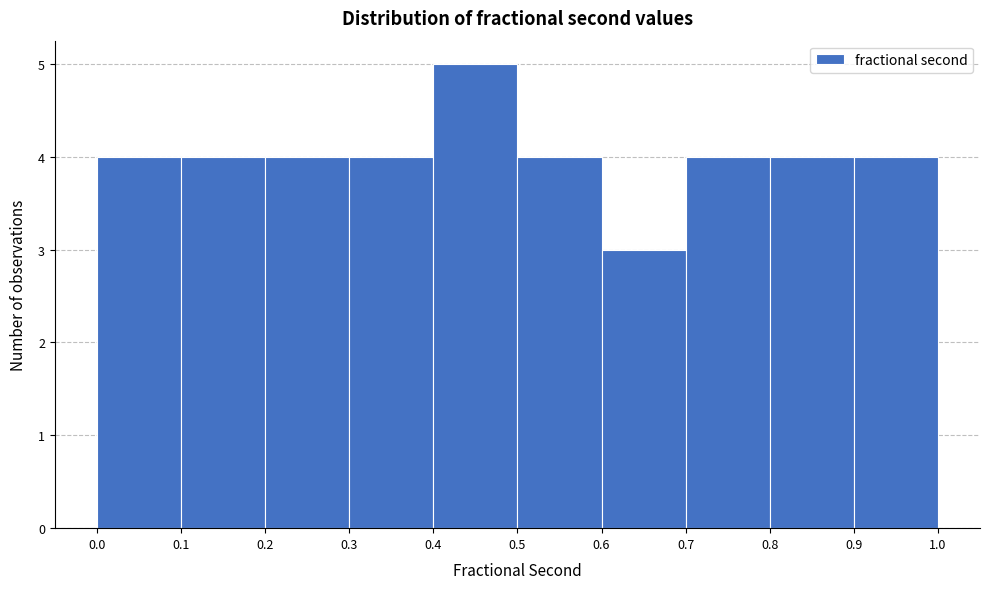

Over which range of the x-axis is the bar tallest?

0.4 to 0.5